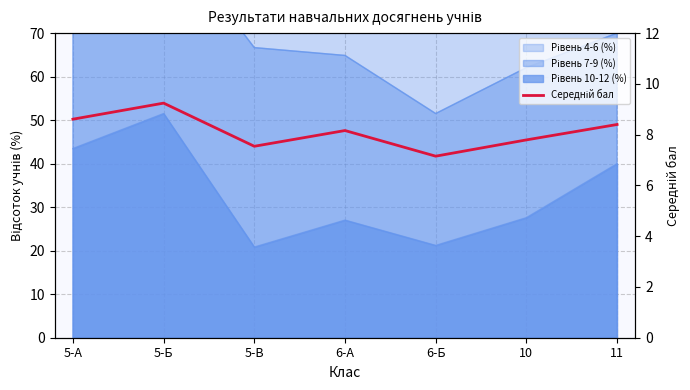

Which category has the lowest value across all series?

6-Б